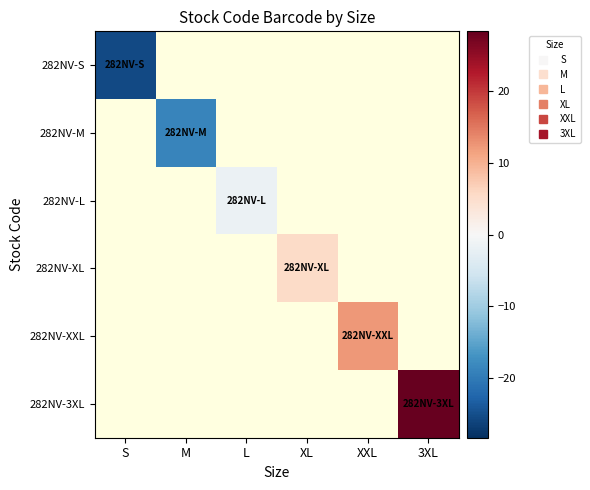

How many categories are shown in the chart?

6